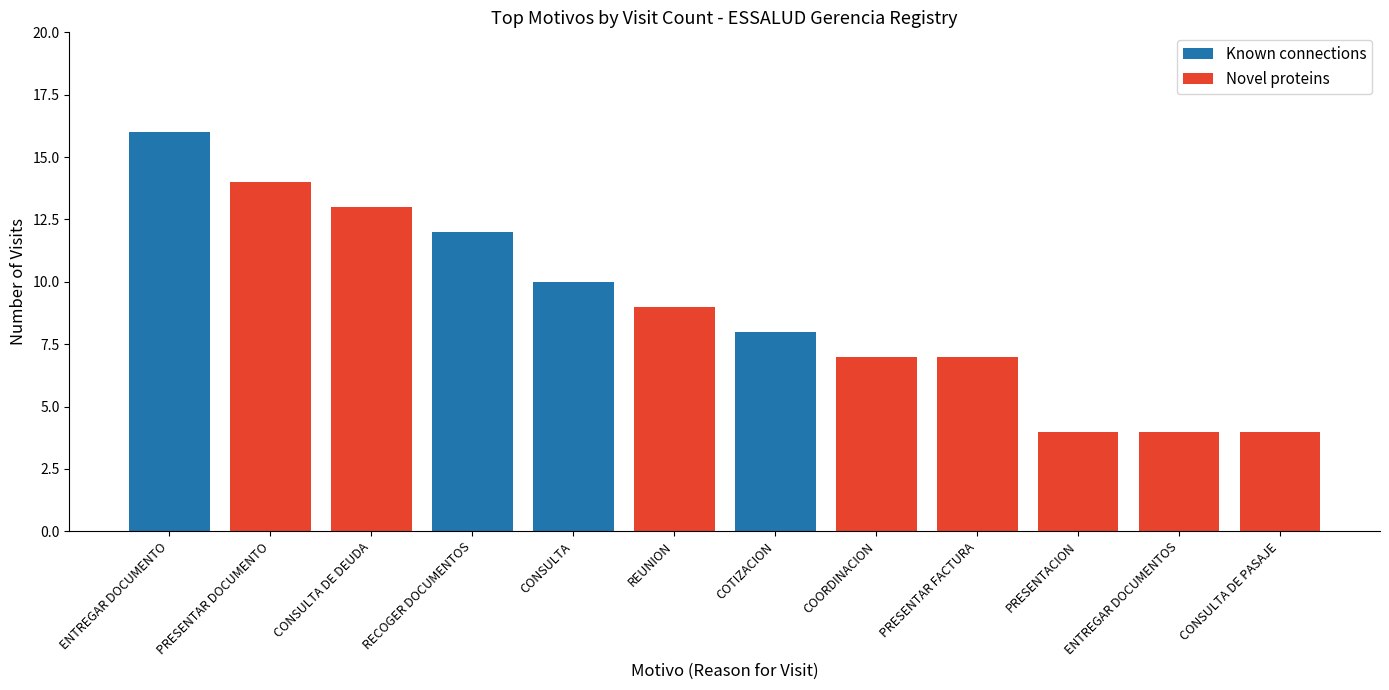

At REUNION, list the series in order from smallest to largest.

Known connections, Novel proteins